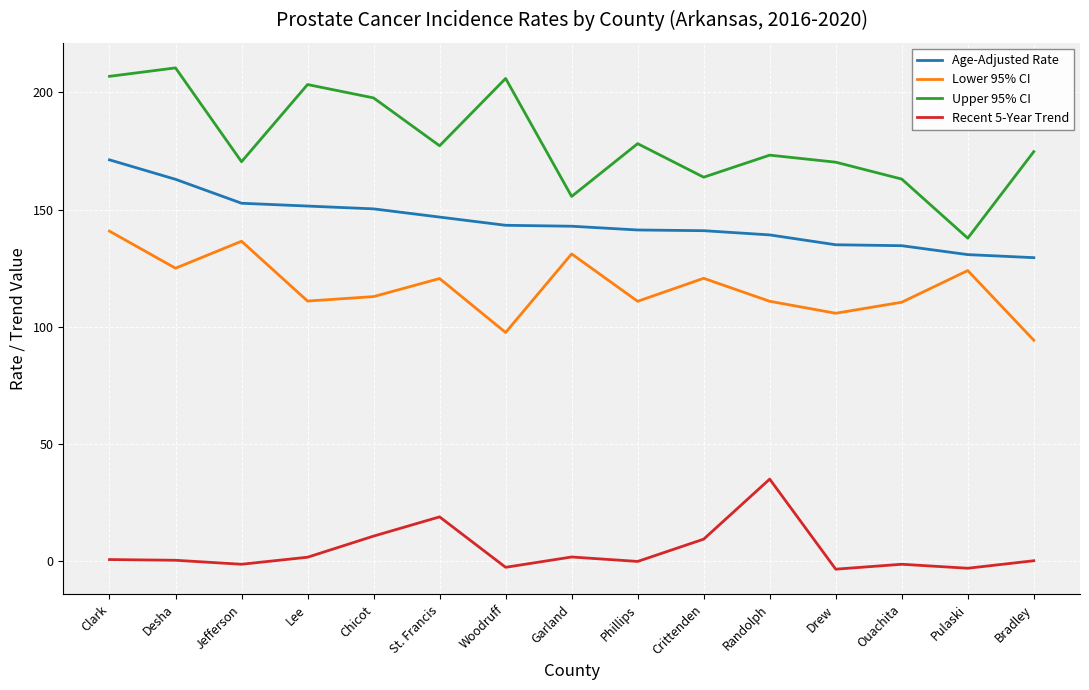

Which series has the largest range (max minus min)?

Upper 95% CI